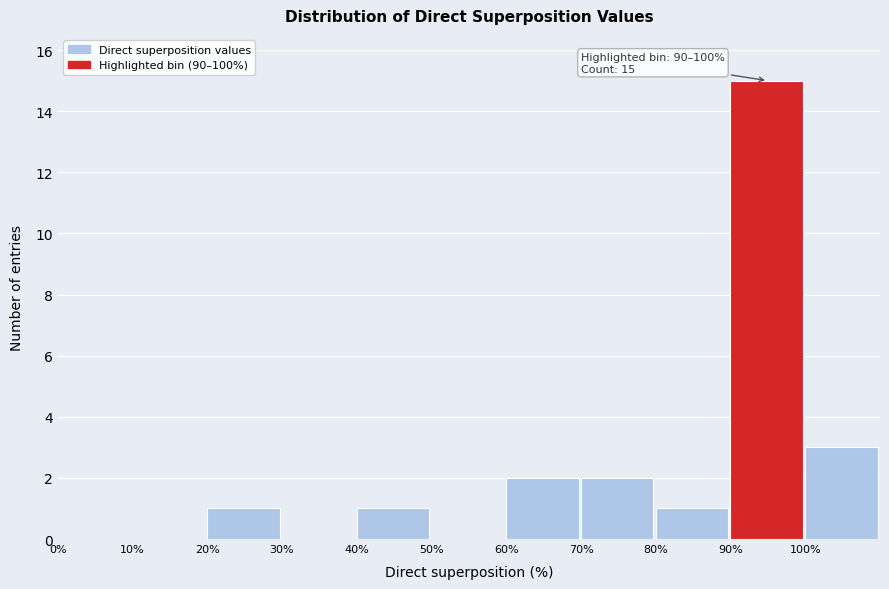

Over which range of the x-axis is the bar tallest?

90 to 100